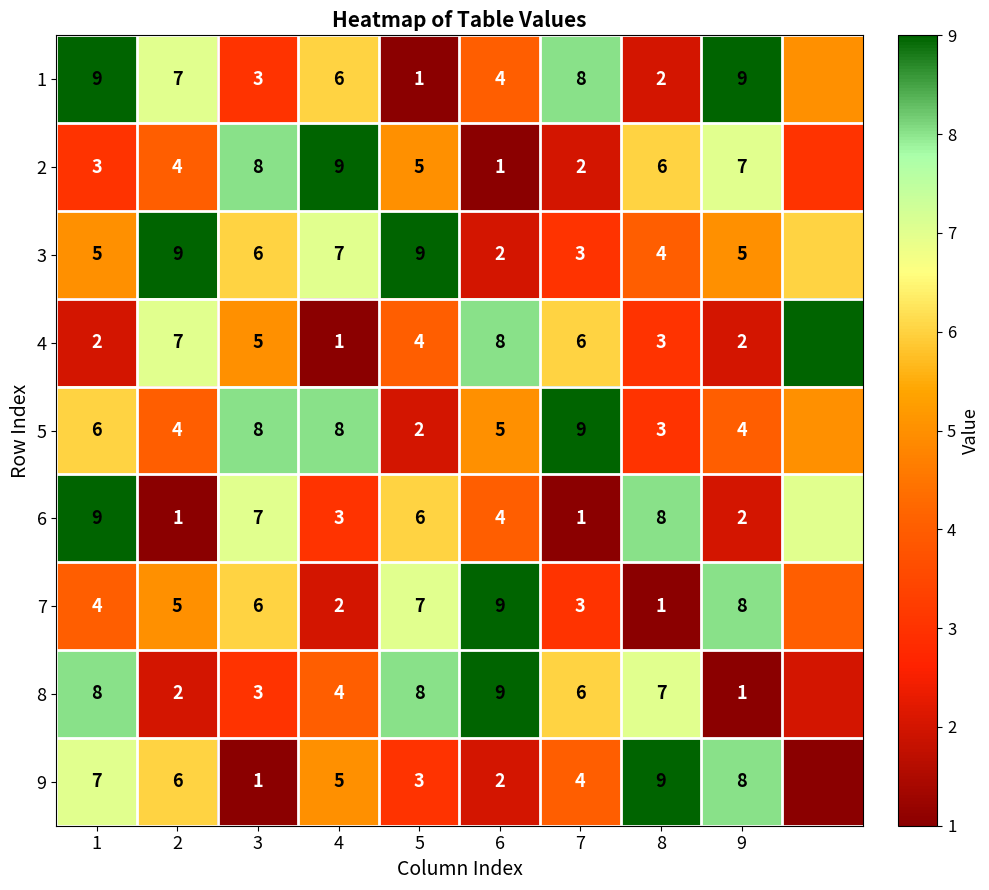

Which label corresponds to the smallest value in the chart?

5